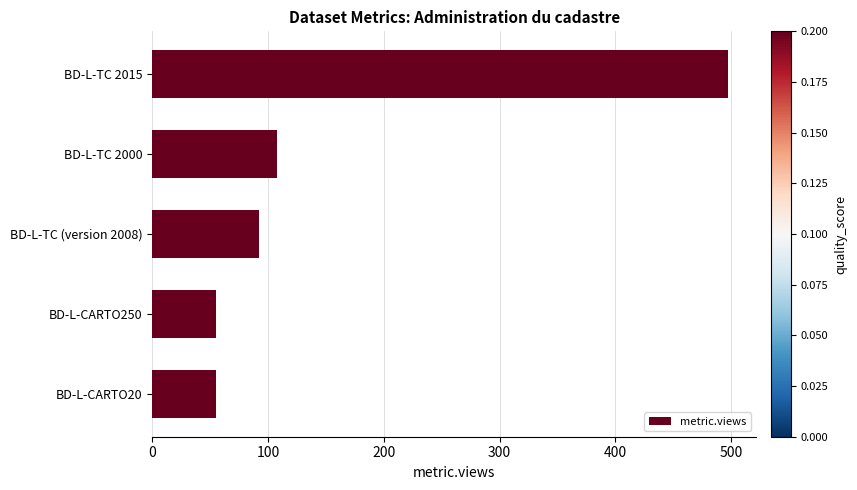

Which category has the highest value across all series?

BD-L-TC 2015